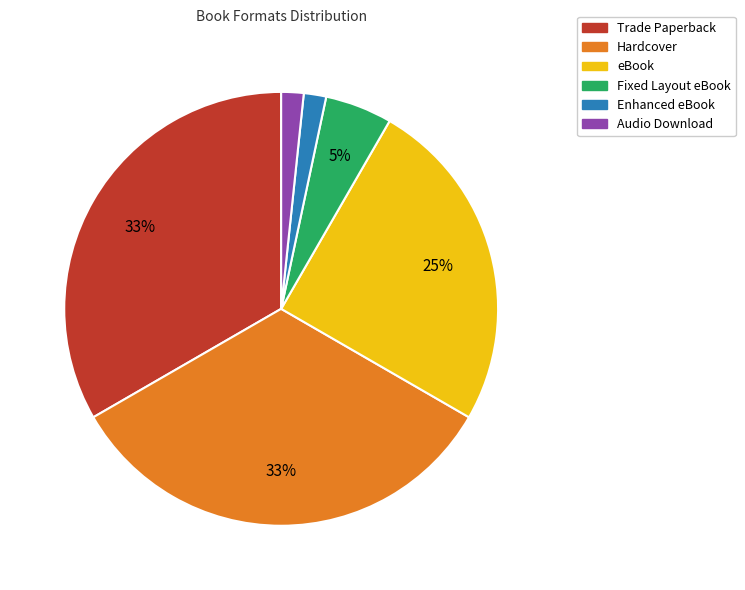

To the nearest percent, what percentage of the pie is eBook?

25%